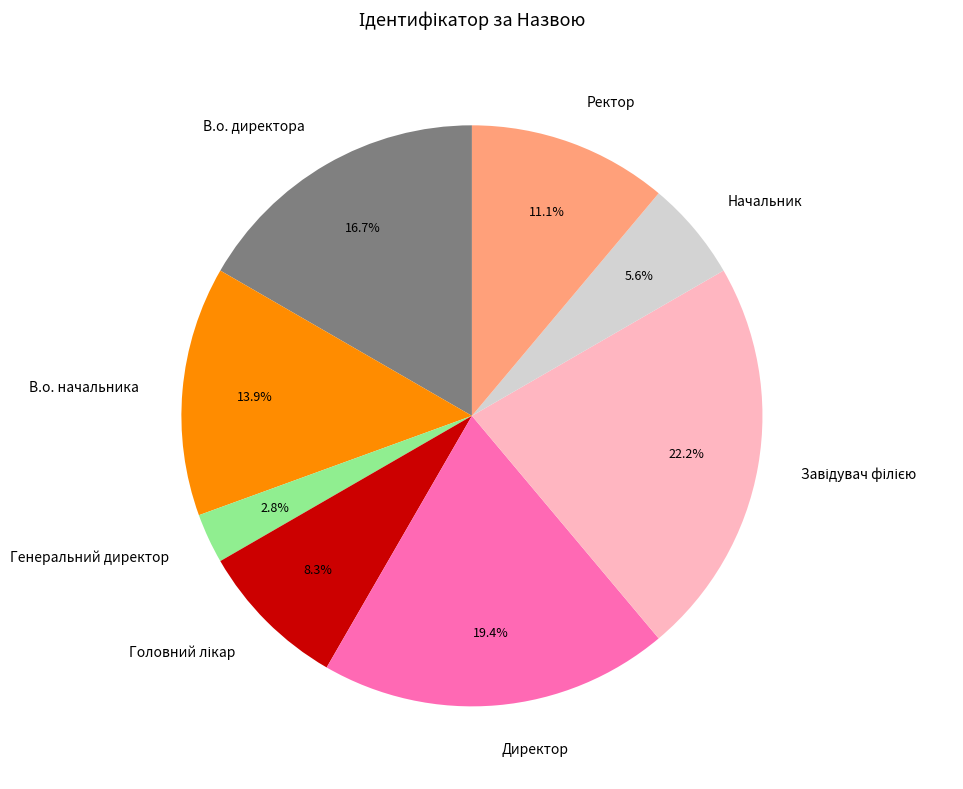

Between Ректор and В.о. директора, which is larger?

В.о. директора